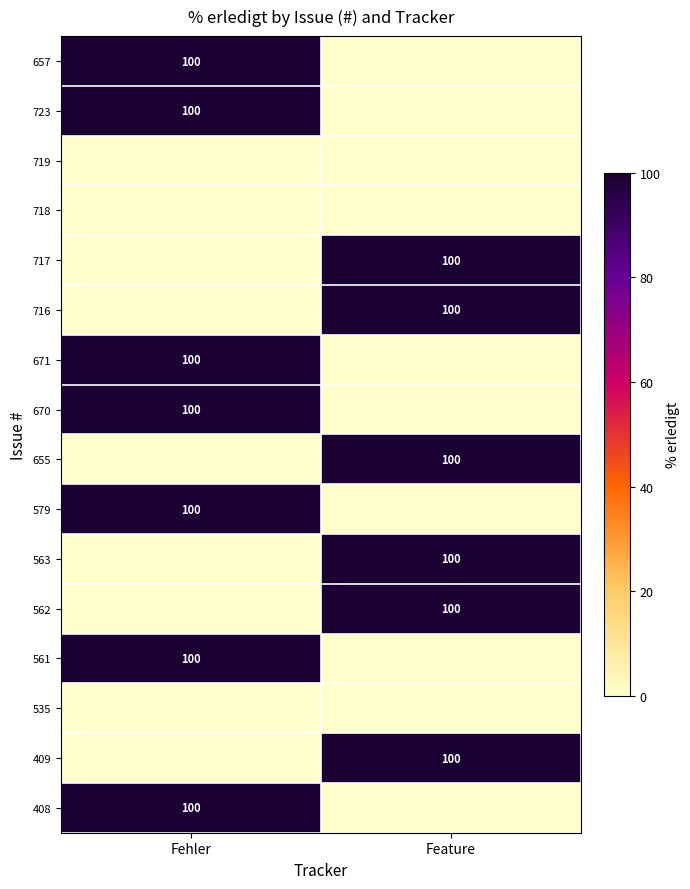

True or false: 655 has a value of 100 at Feature.

True